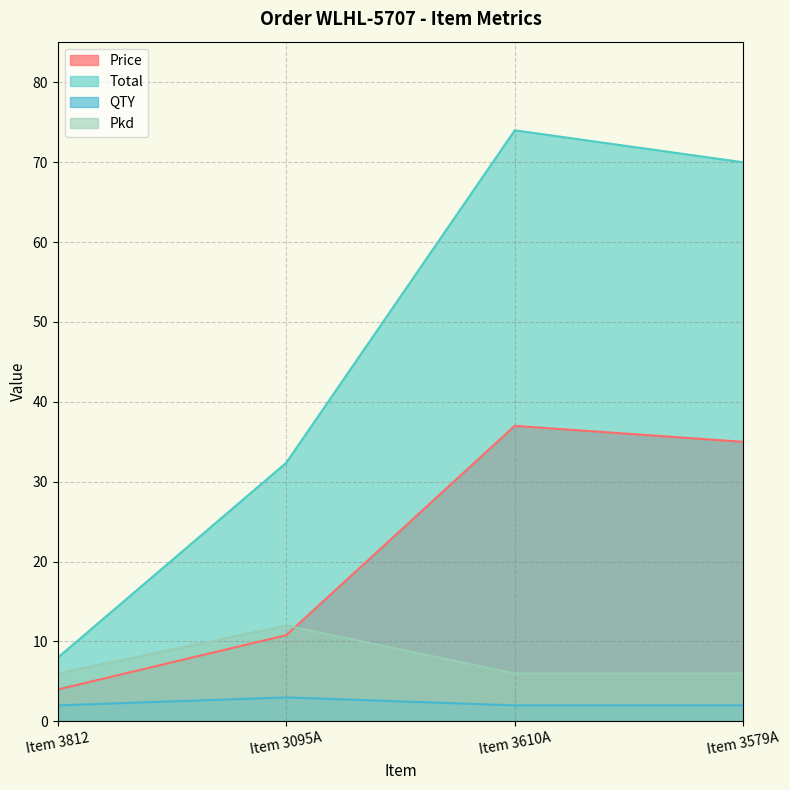

Where is the first local maximum for QTY?

Item 3095A